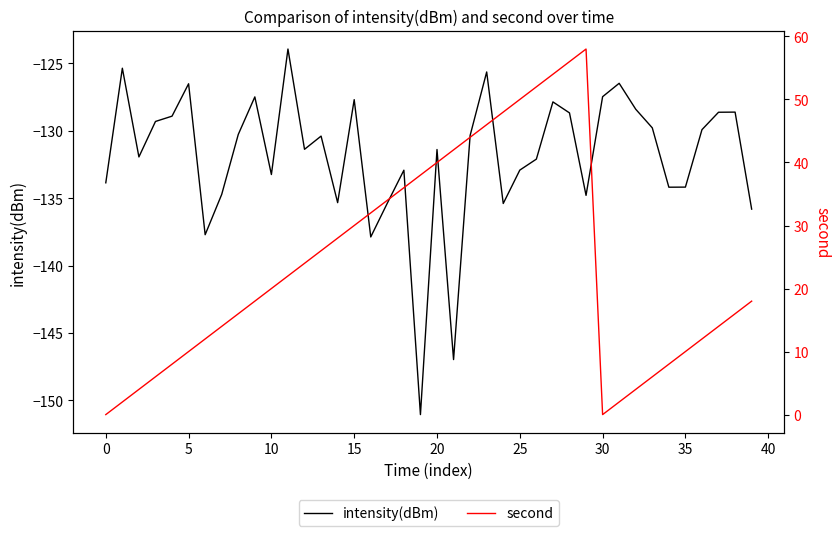

In intensity(dBm), how many points are lower than both neighbors (excluding endpoints)?

11